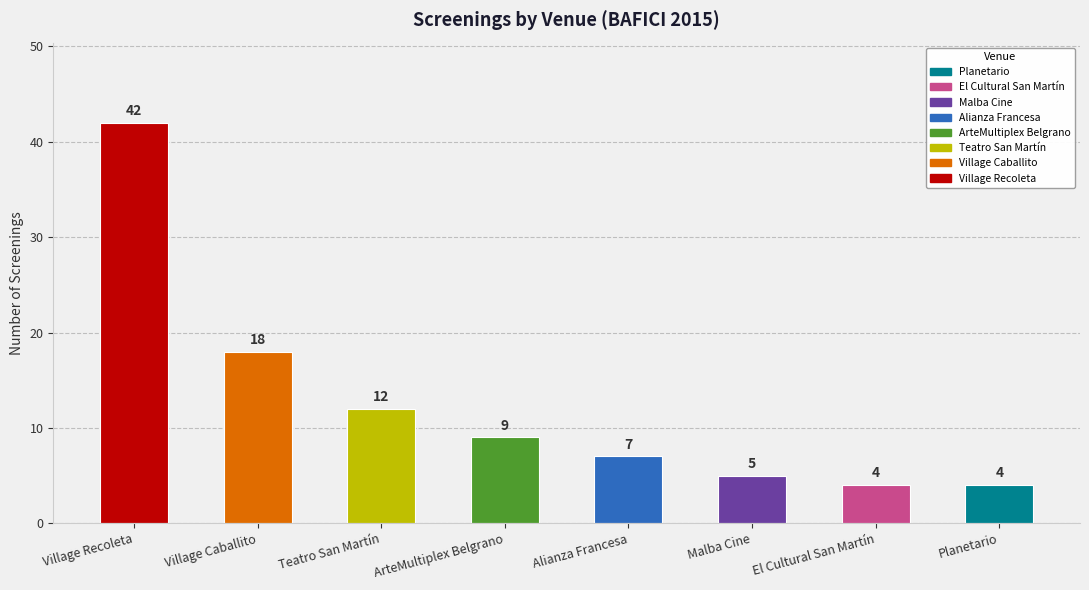

What is the greatest value displayed?

42